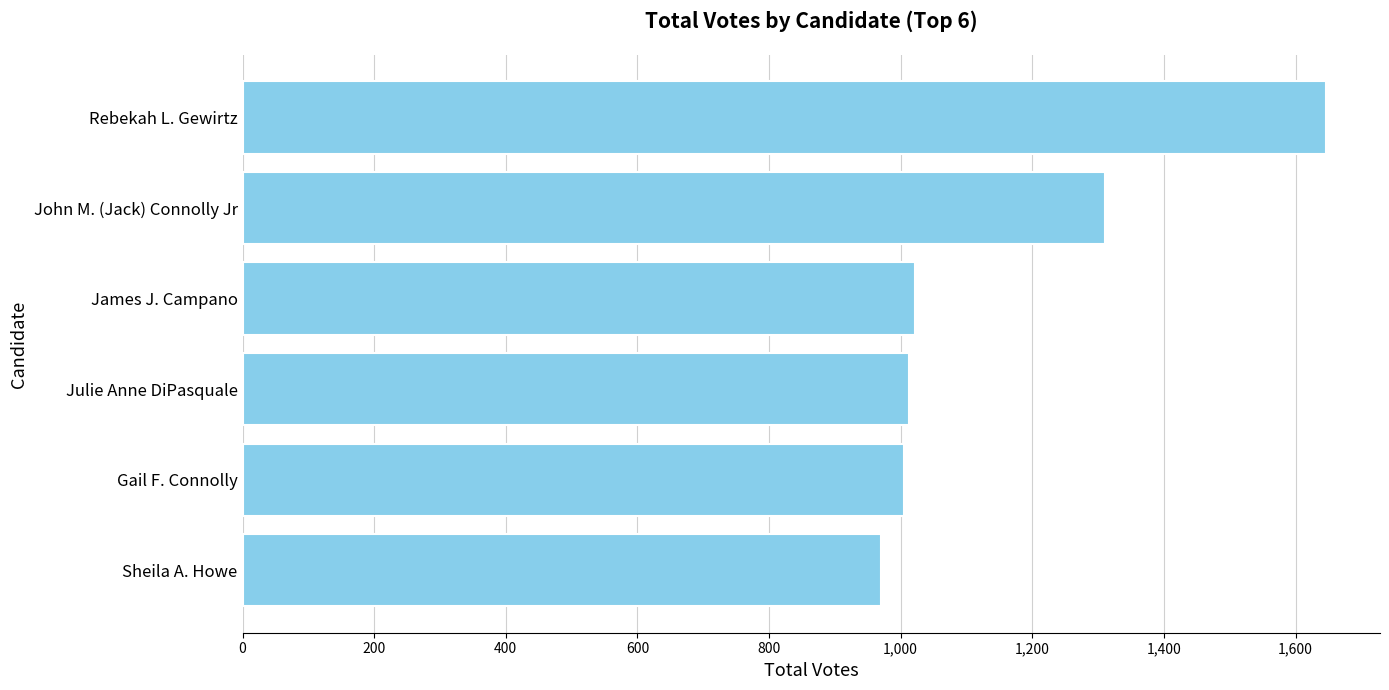

Where is the data nearest to the value 1308?

John M. (Jack) Connolly Jr